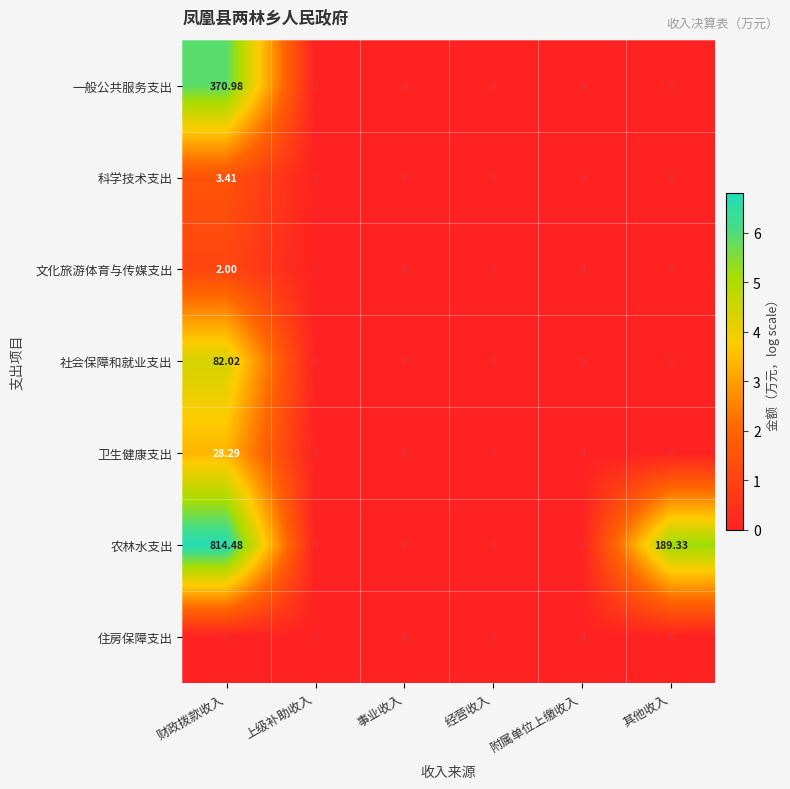

Which category has the highest value in the 科学技术支出 series?

财政拨款收入